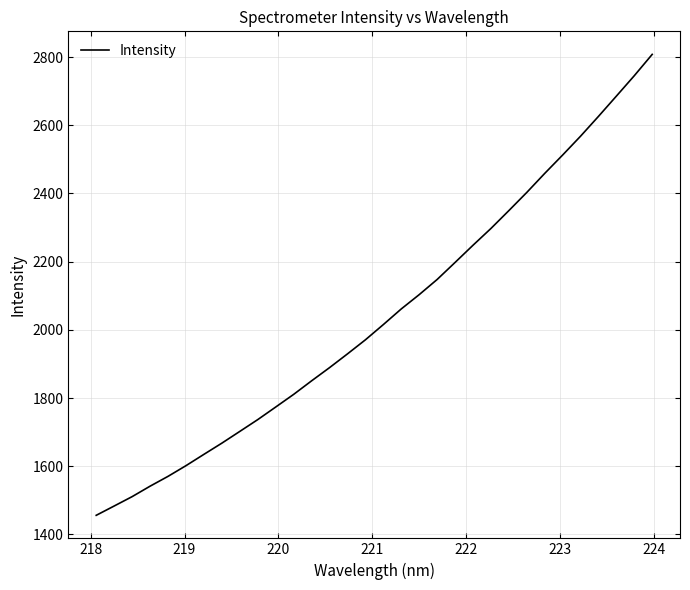

What is the difference between the maximum and minimum values?

1351.5